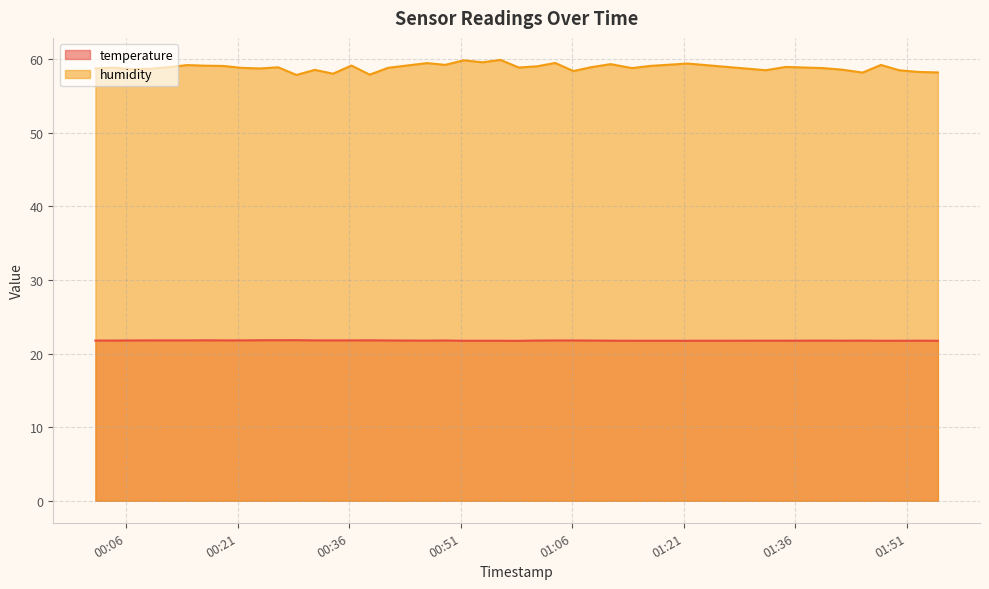

What is the label of the 2nd point from the left?

2022-10-17T00:04:15